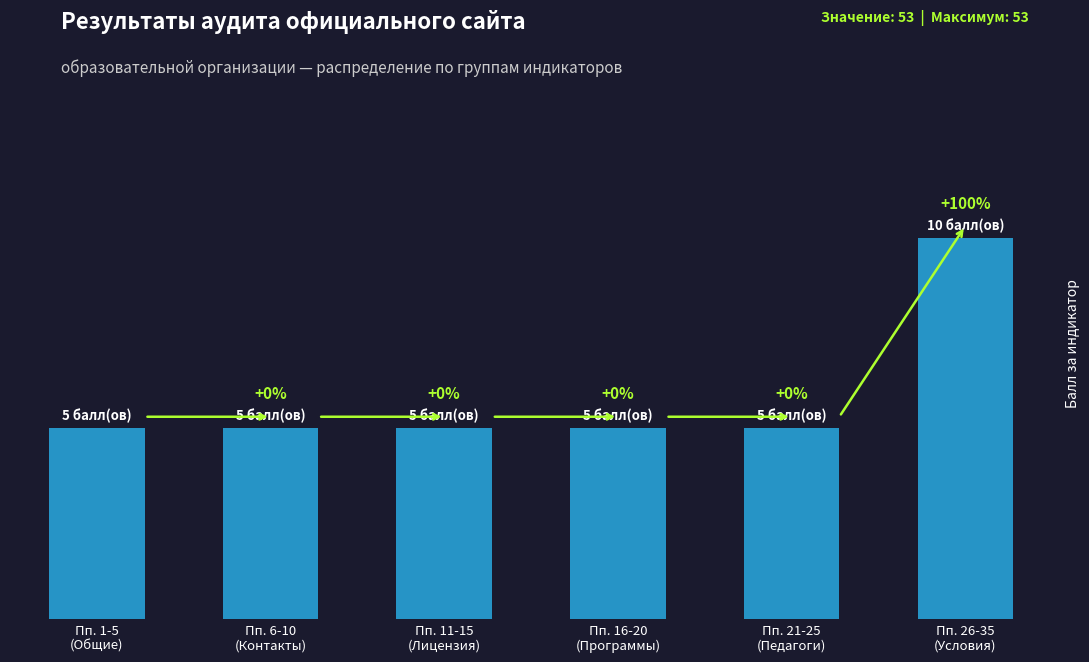

Are the bars horizontal?

No